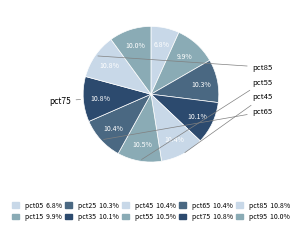

How many slices are in this pie chart?

10